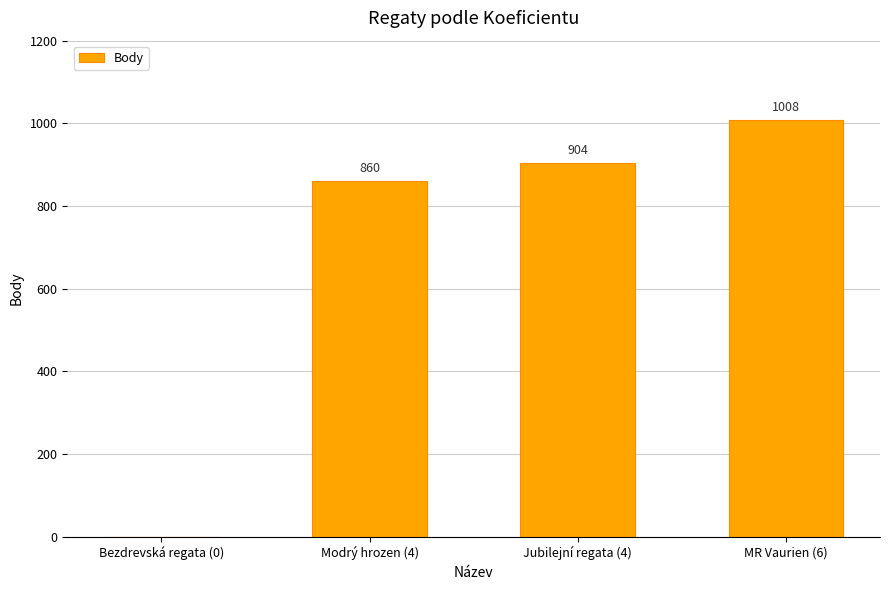

What is the change in value from Modrý hrozen (4) to Jubilejní regata (4)?

+44